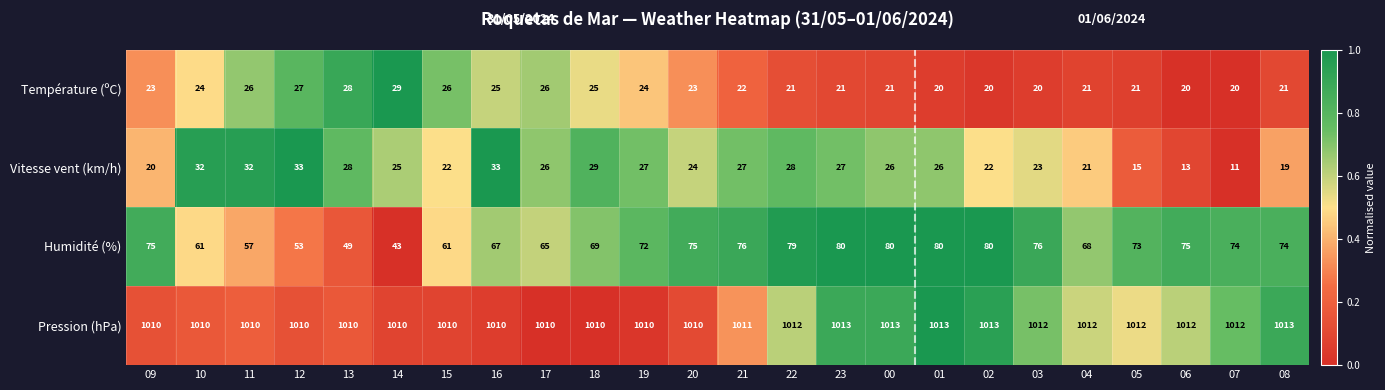

What is the difference between the highest and lowest values at 14?

985